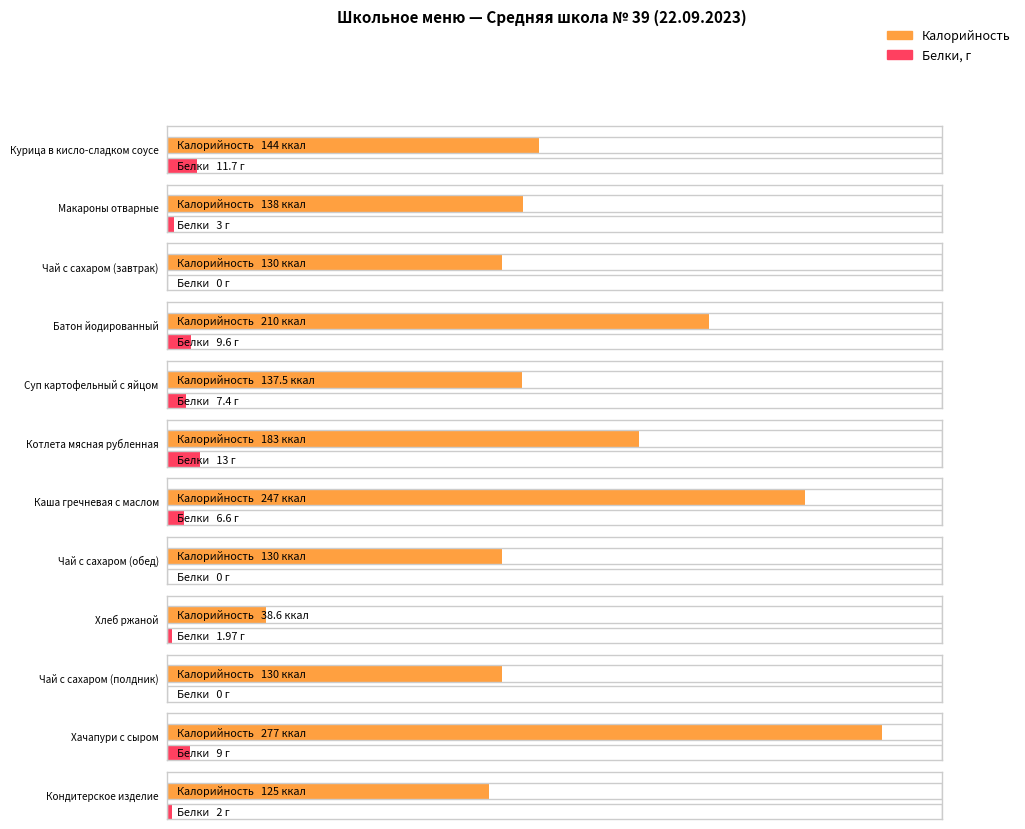

What is the difference between the Белки values at Хачапури с сыром and Батон йодированный?

0.6